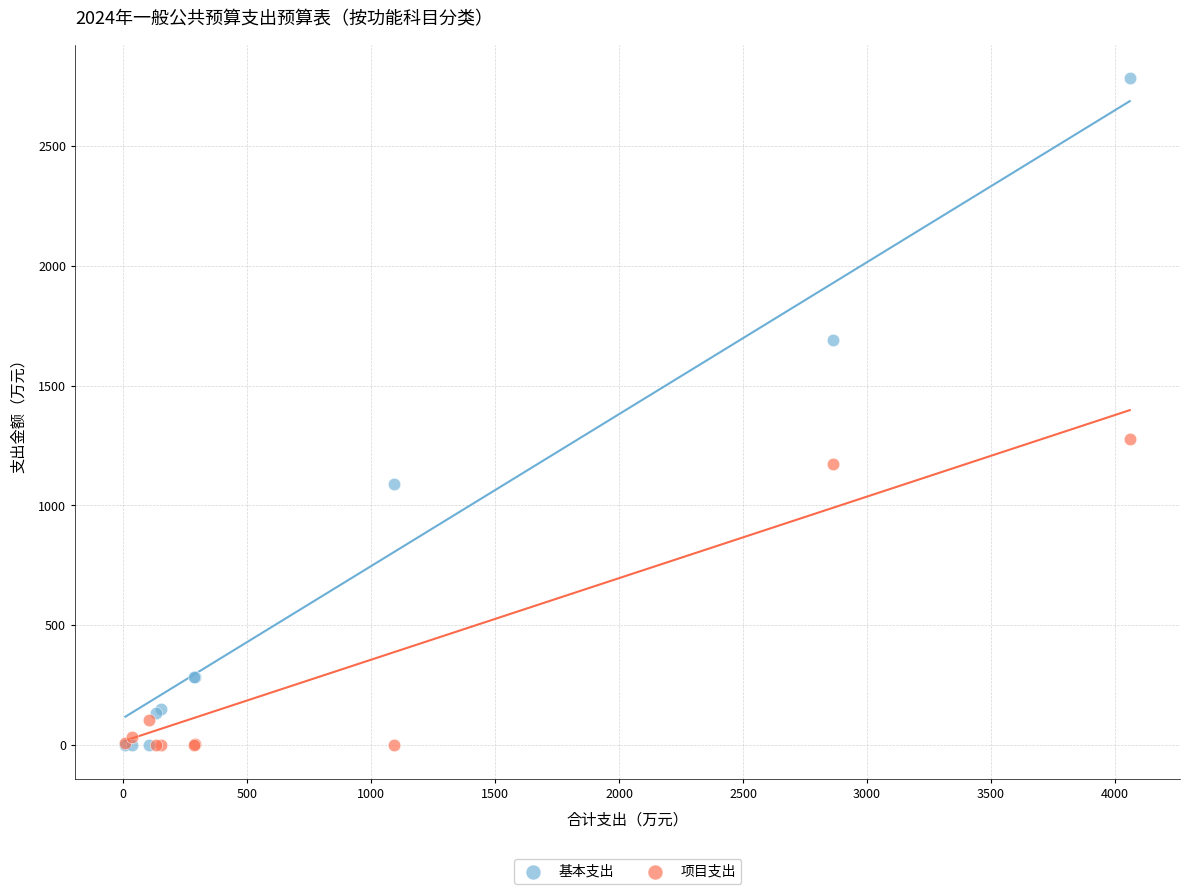

What are all the series names shown in the legend?

基本支出, 项目支出